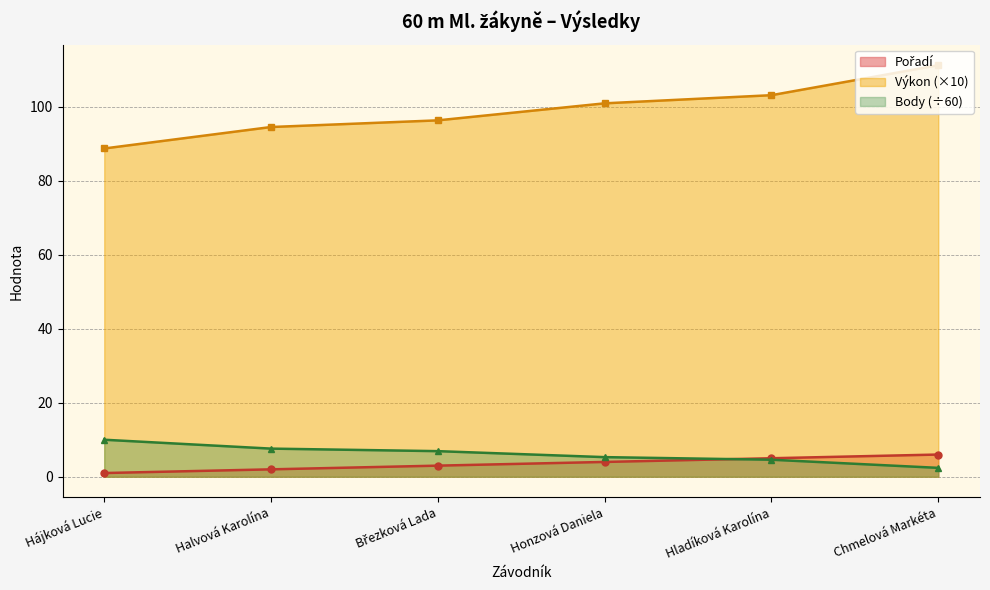

Which series has the largest range (max minus min)?

Výkon (×10)